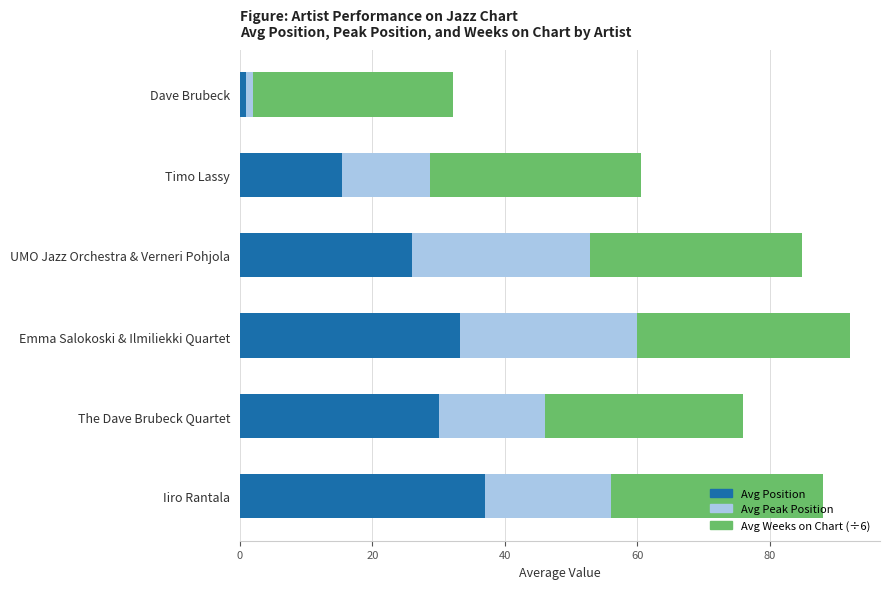

Is it true that Avg Position equals 21.4 at Timo Lassy?

False